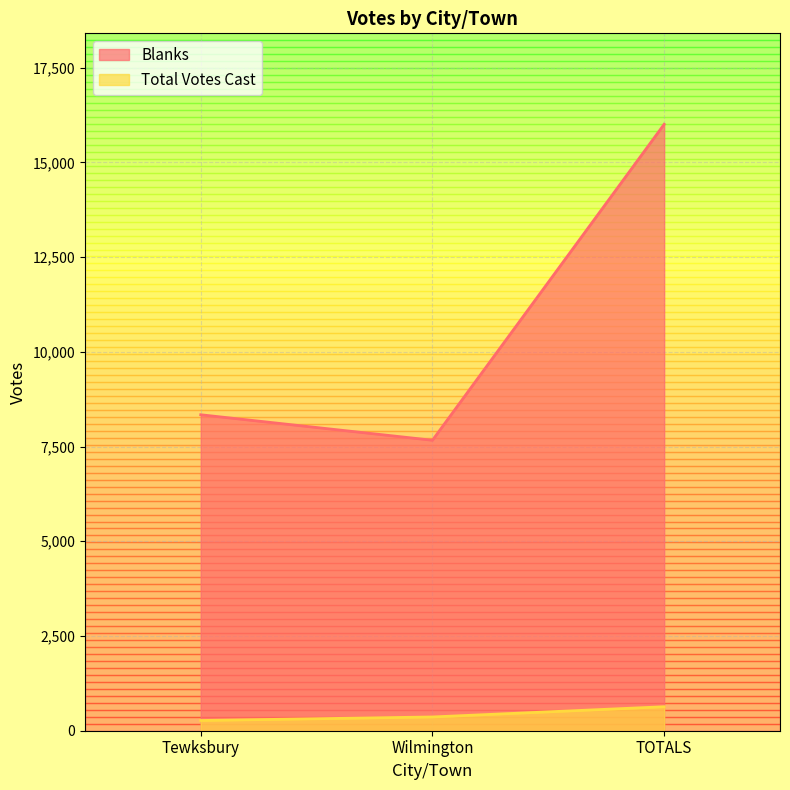

The value of Blanks at TOTALS is 7574. True or false?

False